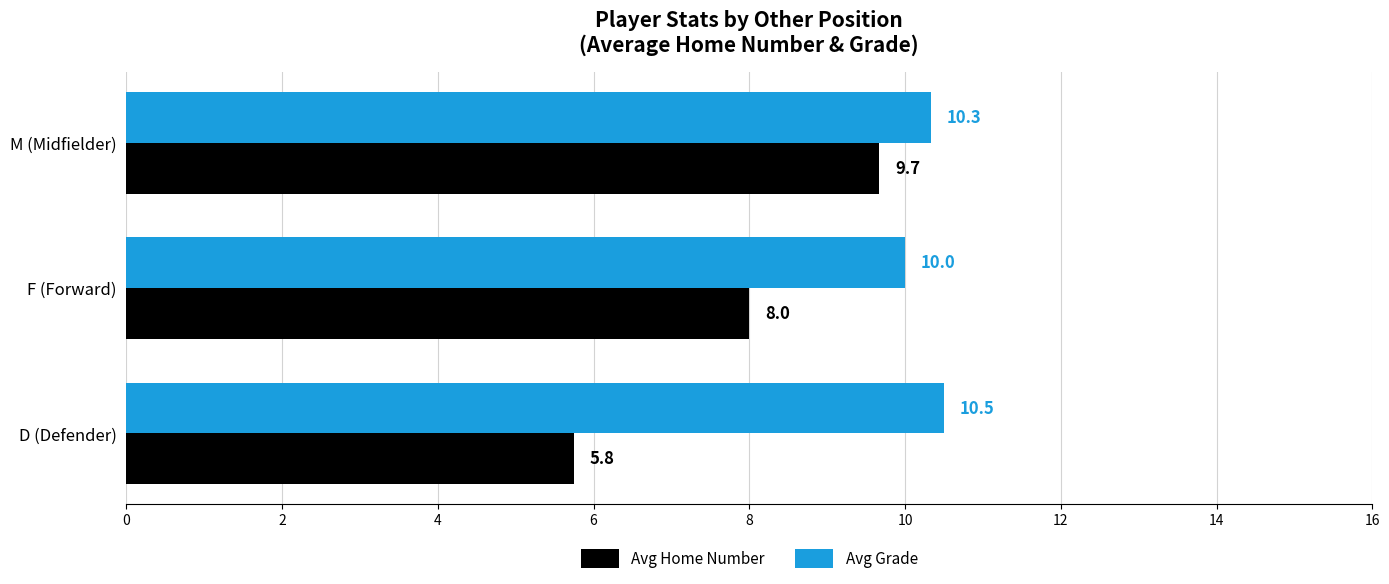

What are all the series names shown in the legend?

Avg Home Number, Avg Grade